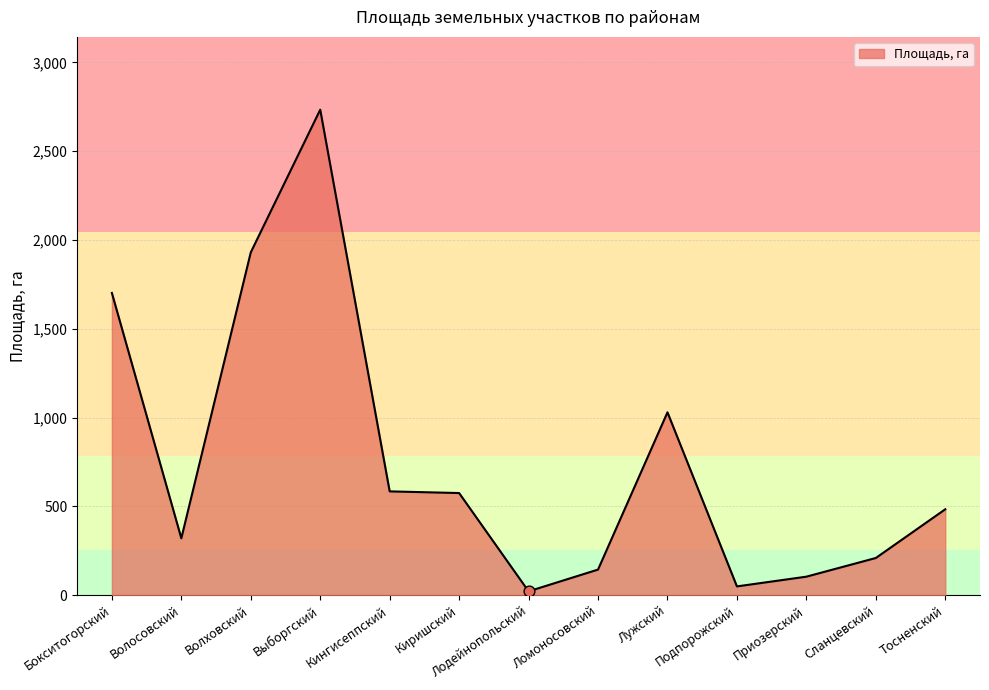

Which has a higher value, Выборгский or Тосненский?

Выборгский